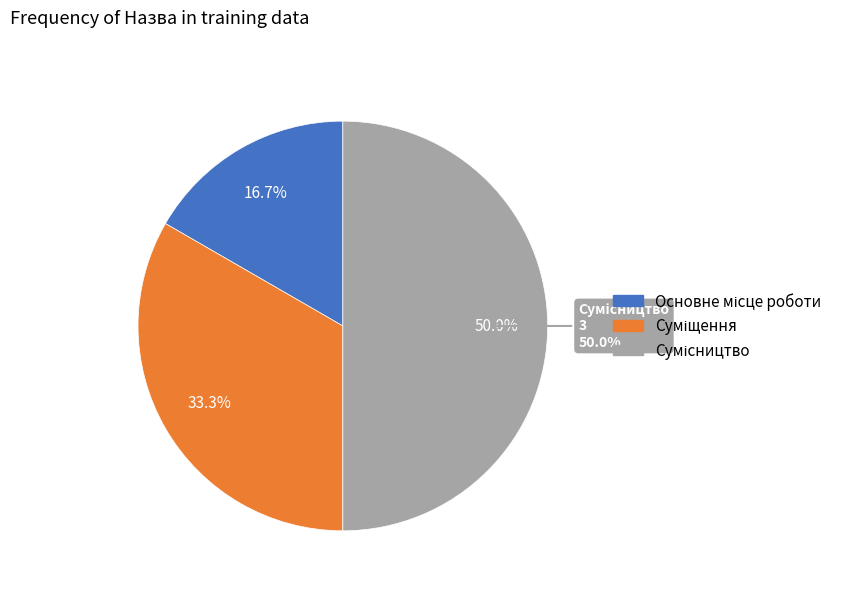

True or false: Суміщення accounts for 33% of the total.

True